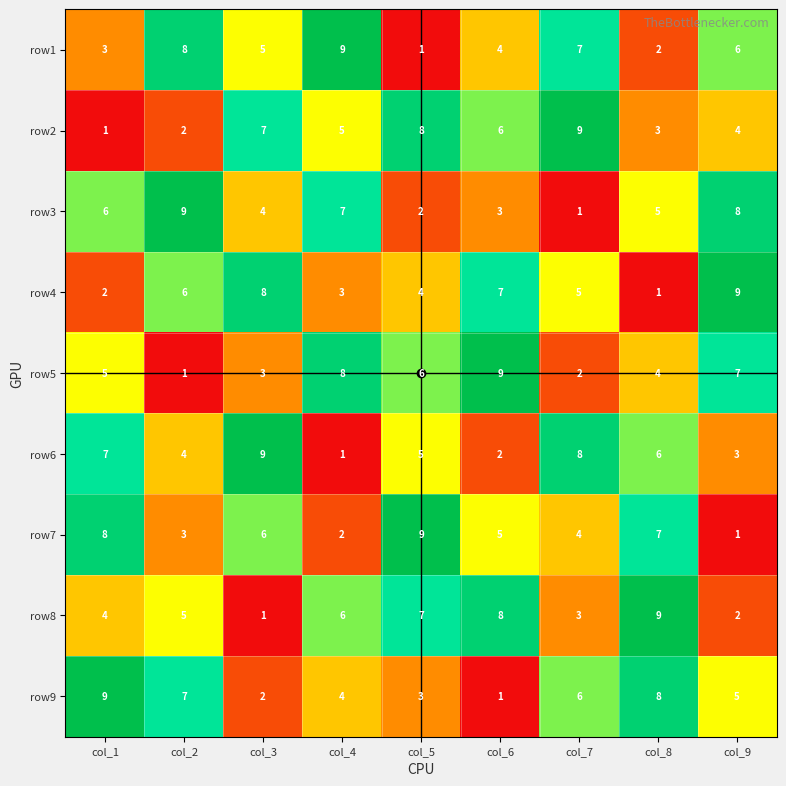

What is the maximum value shown in the chart?

9